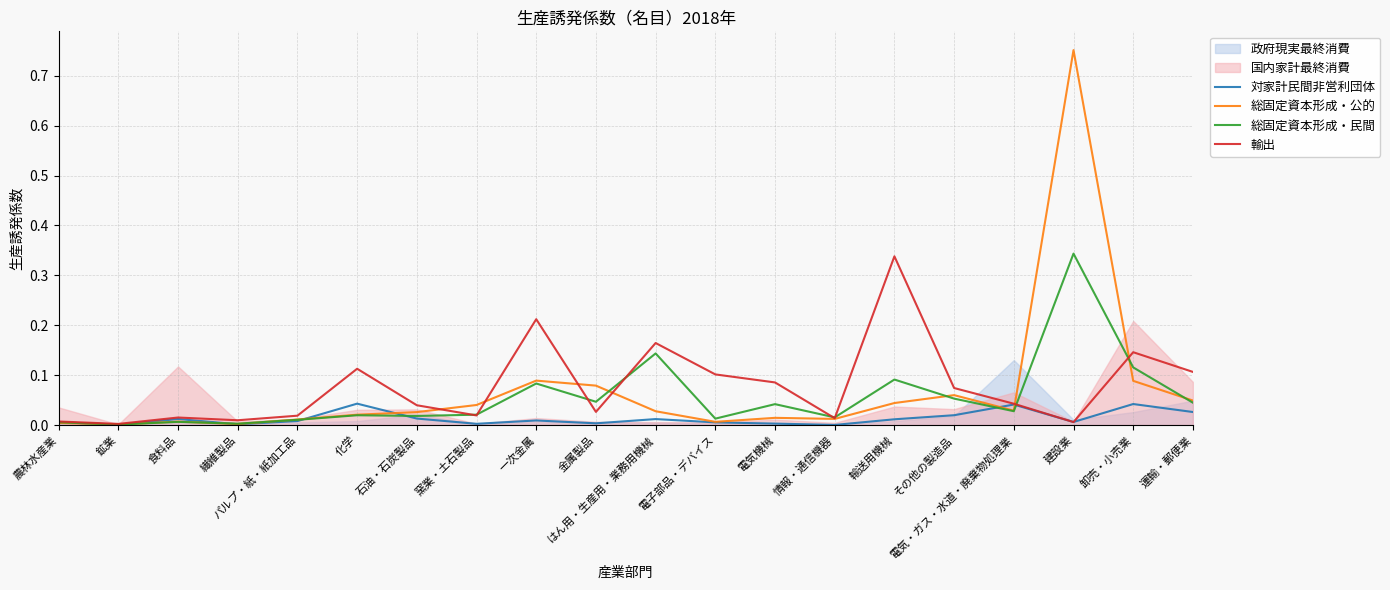

After their last crossing, which series has the higher values: 総固定資本形成・公的 or 対家計民間非営利団体?

総固定資本形成・公的